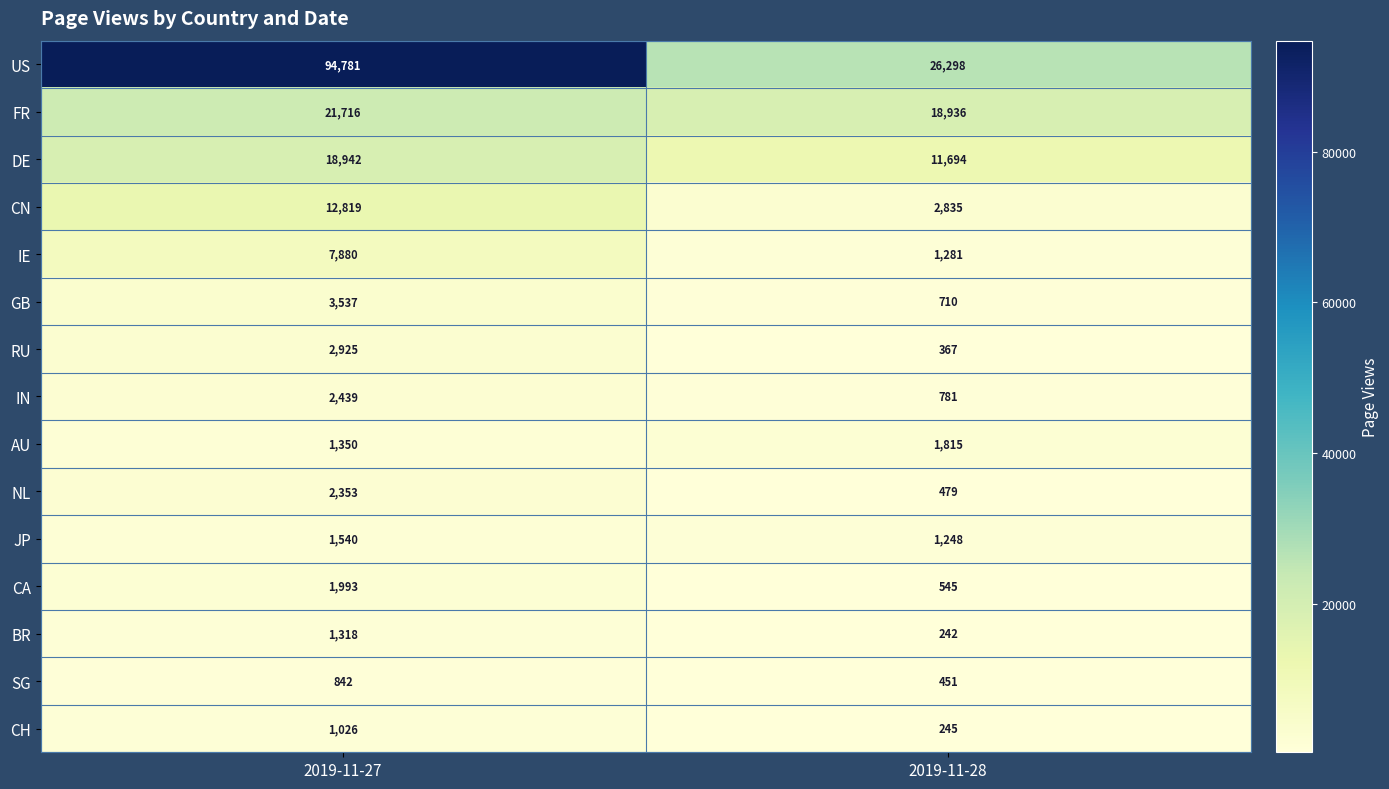

Read the BR value at 2019-11-27.

1318